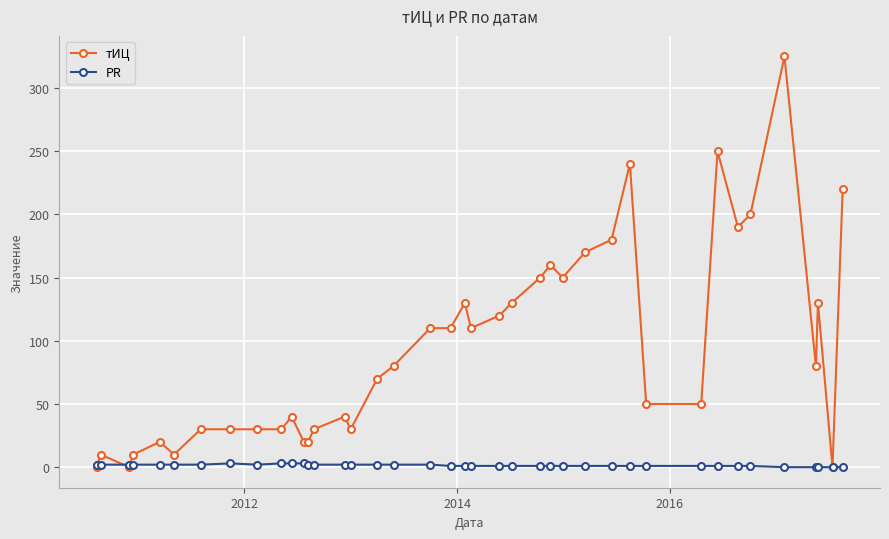

Is this an area chart (filled region under the line)?

No